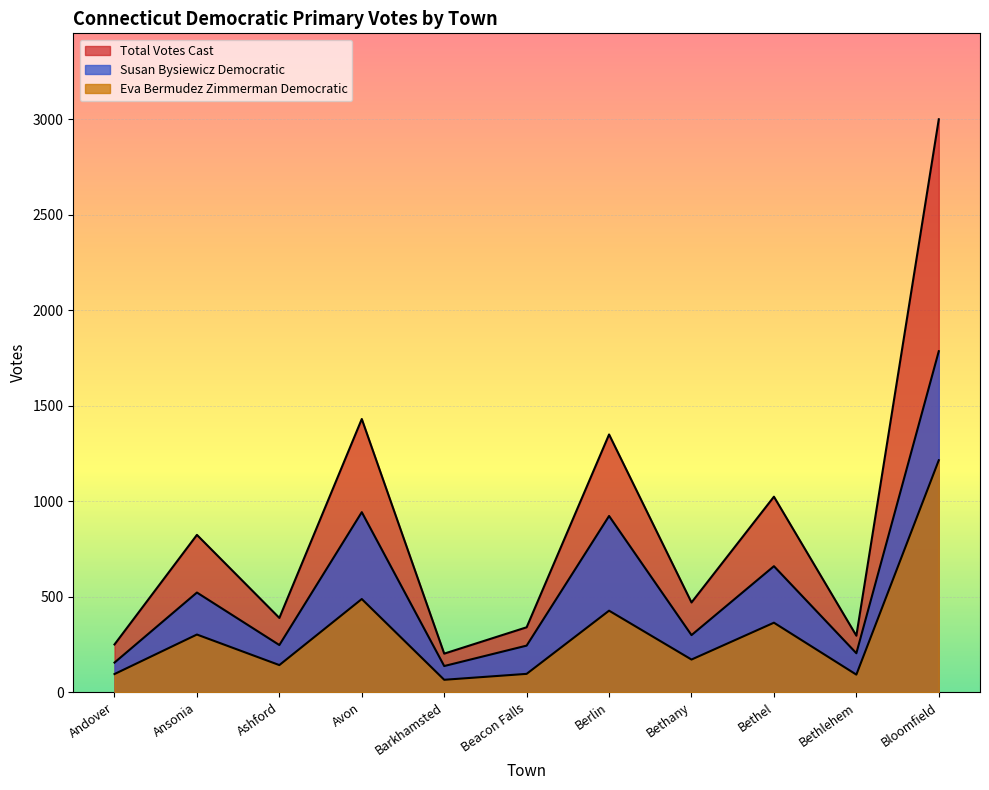

True or false: Eva Bermudez Zimmerman Democratic and Total Votes Cast cross at least once.

False